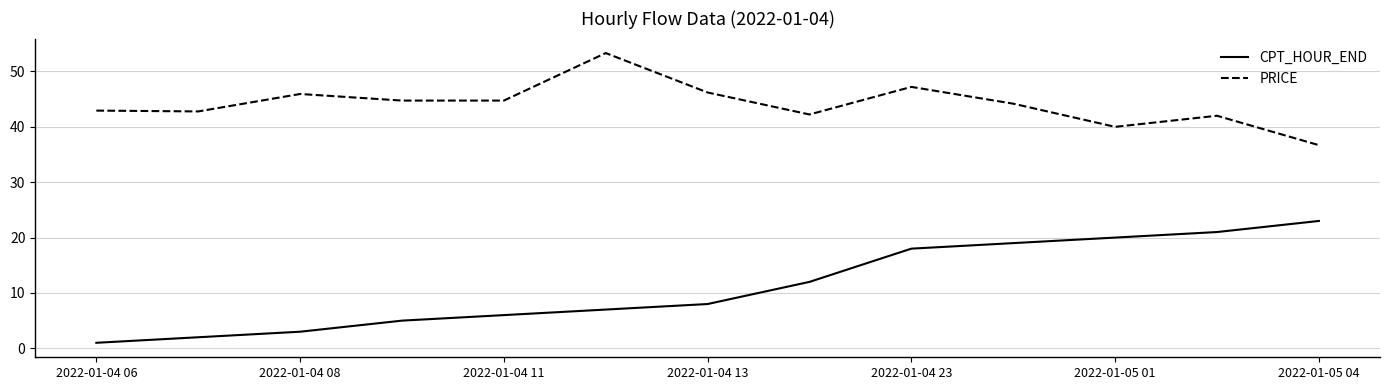

What are all the series names shown in the legend?

CPT_HOUR_END, PRICE